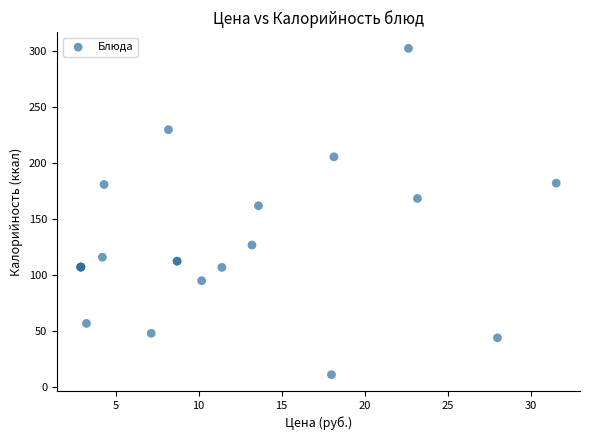

What Y value in the scatter plot is closest to 156?

162.0